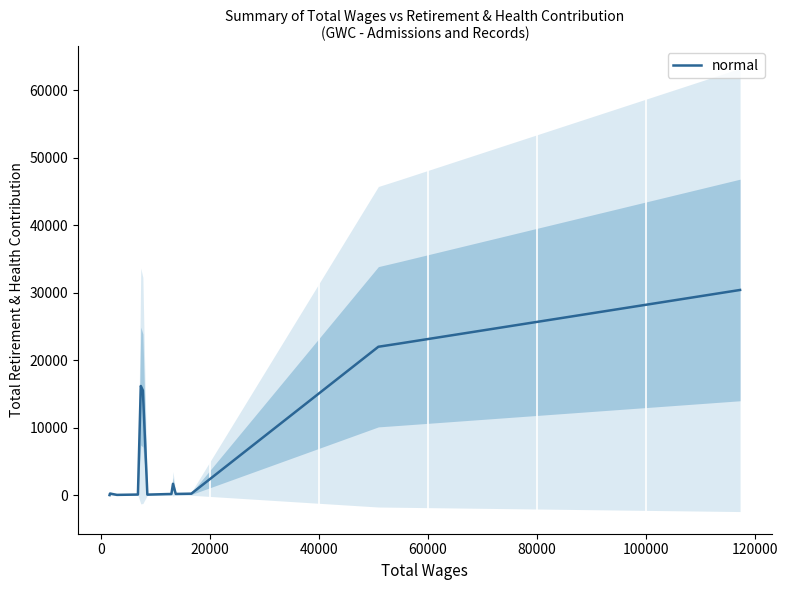

How many points are lower than both their immediate neighbors (excluding endpoints)?

3